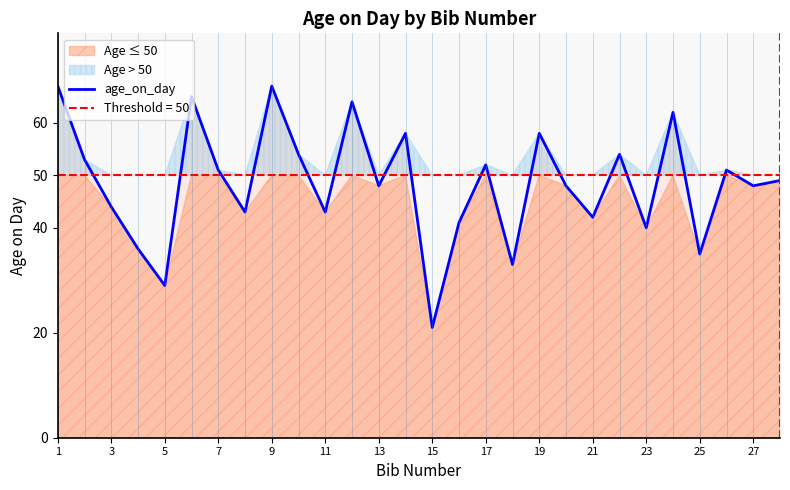

What is the highest value of the age_on_day series?

67